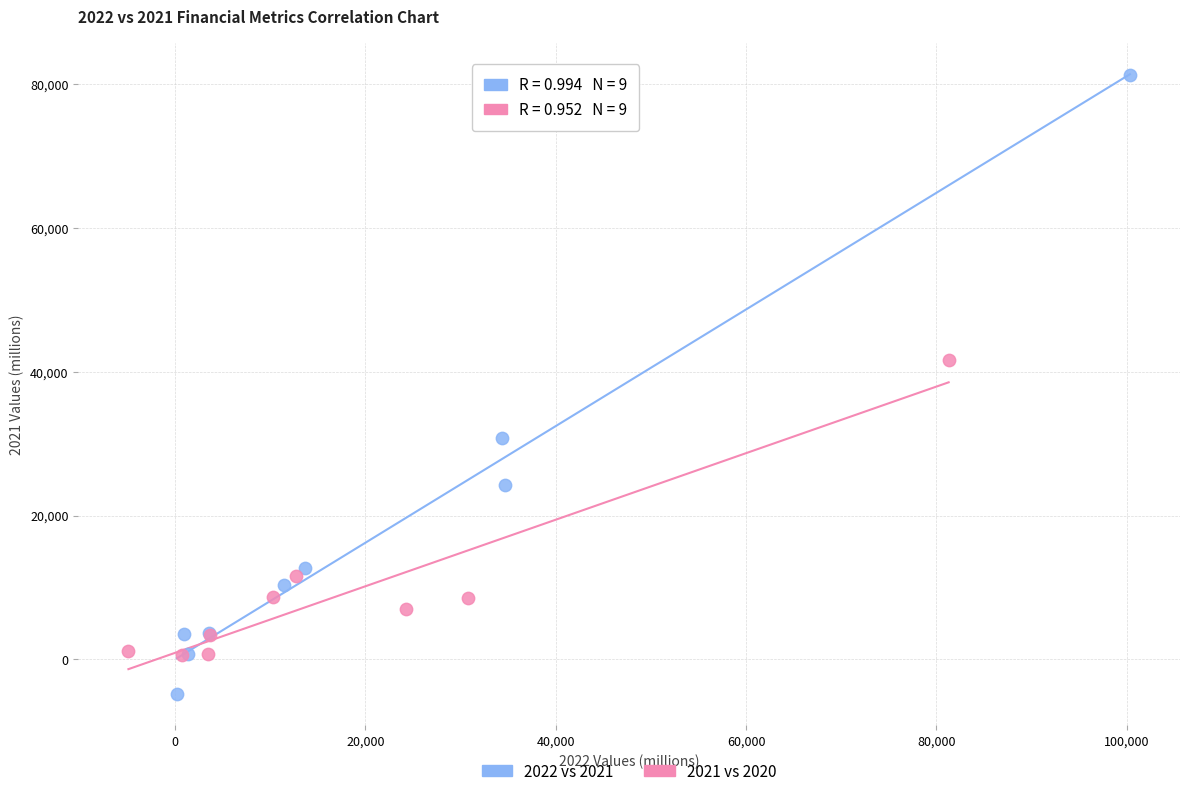

Which series has the widest spread of Y values?

2022 vs 2021